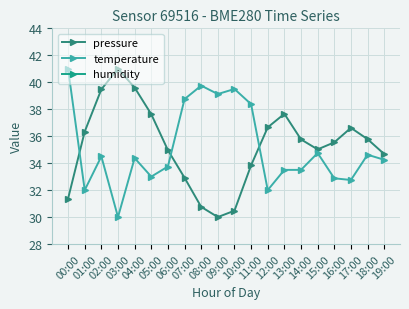

At which label does pressure first exceed 35?

01:00